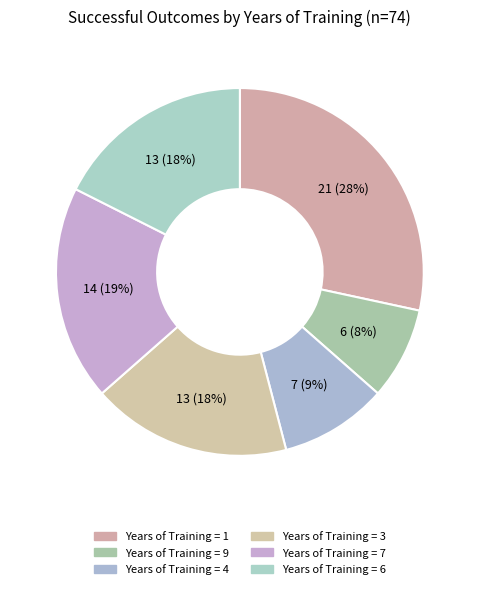

How many segments does this pie chart have?

6